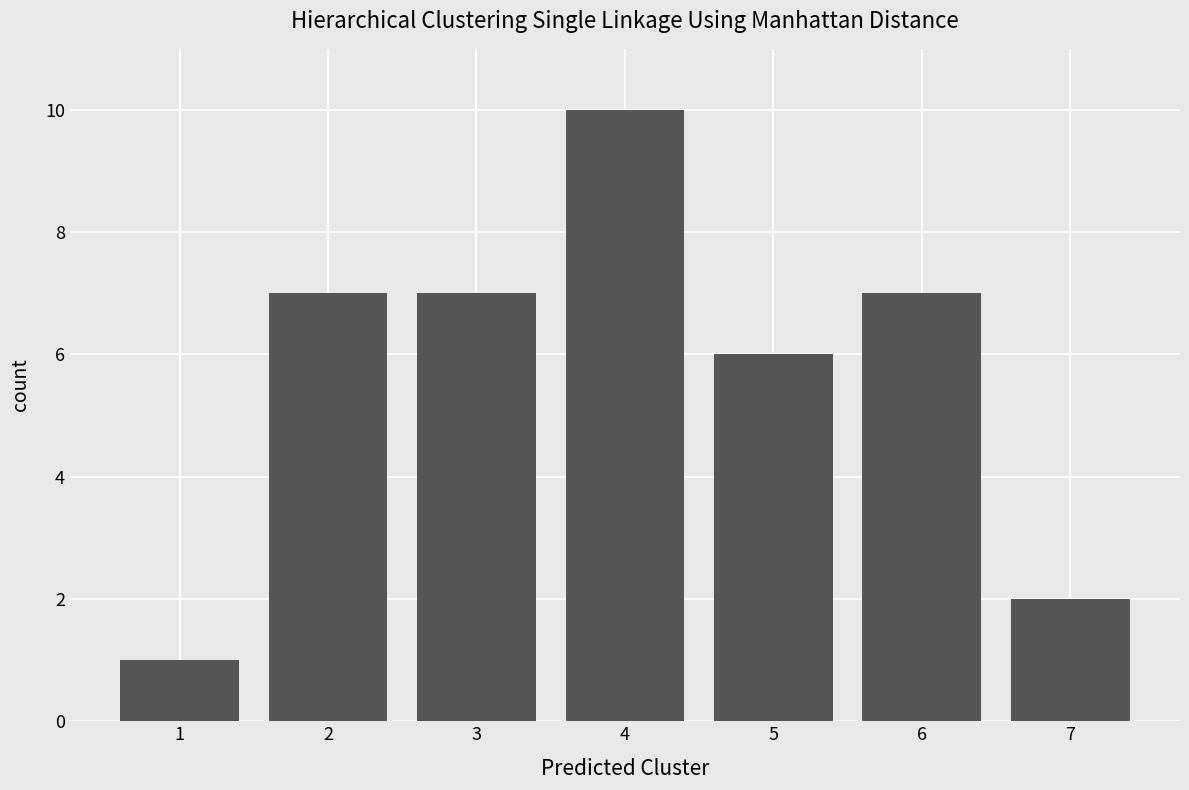

At which category does the chart reach its peak across all series?

4